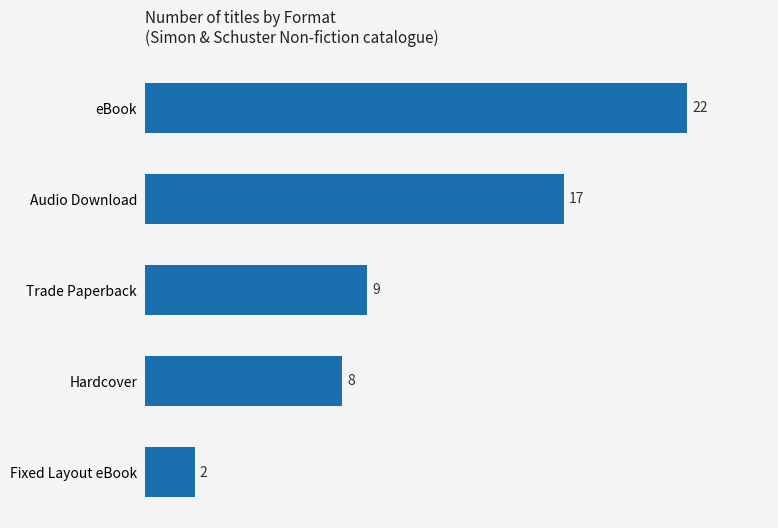

What is the change in value from eBook to Audio Download?

-5